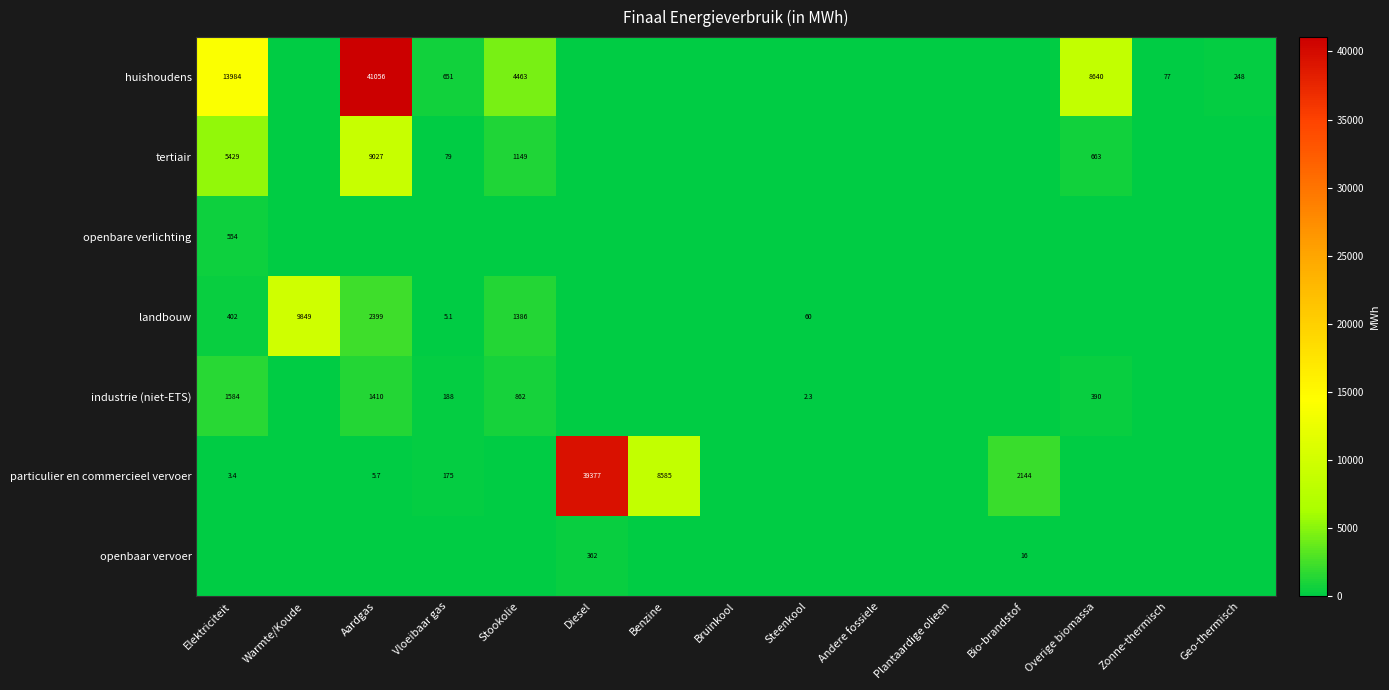

True or false: huishoudens has a value of 1869.4 at Stookolie.

False